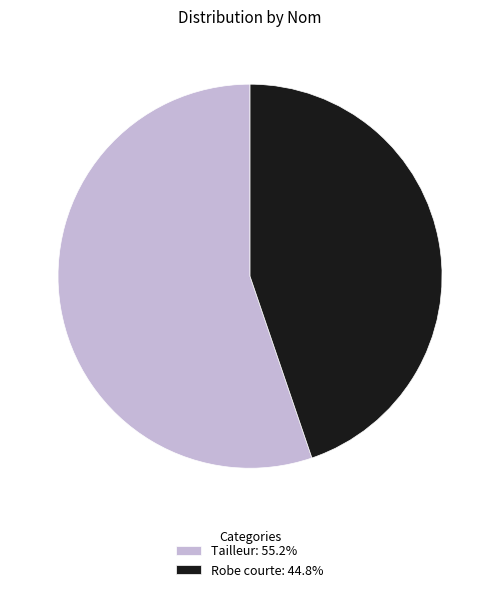

Between Tailleur and Robe courte, which is larger?

Tailleur